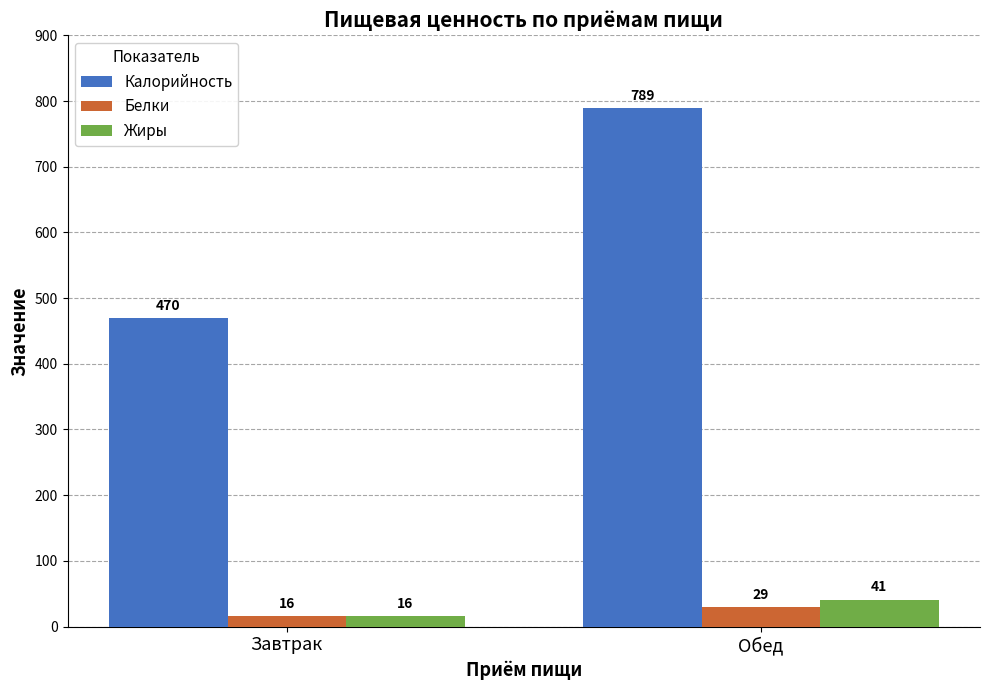

Which category has the highest value in the Белки series?

Обед